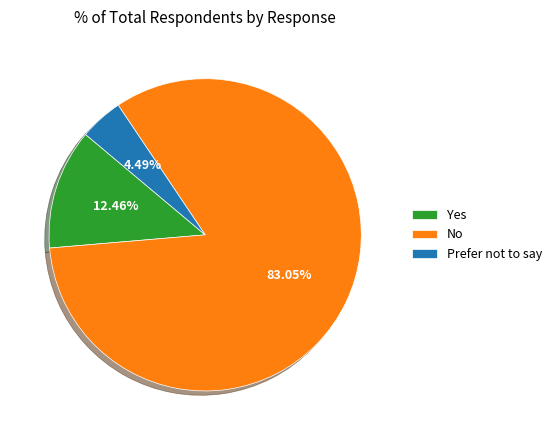

What percentage is the Prefer not to say slice, to the nearest percent?

4%